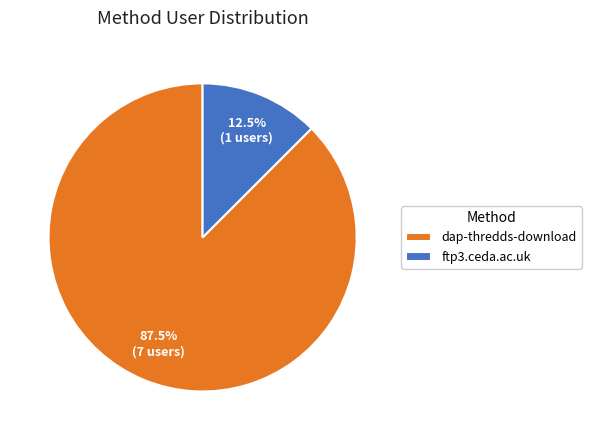

Is the sum of ftp3.ceda.ac.uk and dap-thredds-download greater than half?

Yes